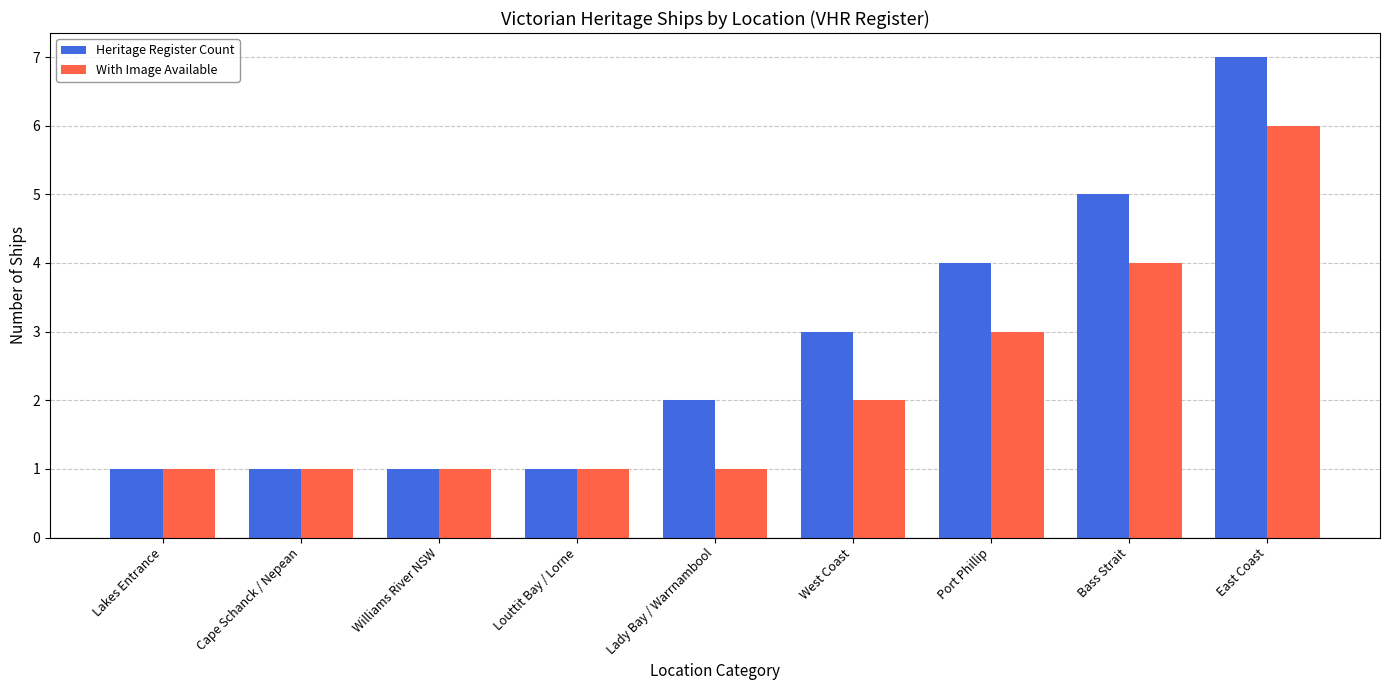

How many bars are there in total?

18